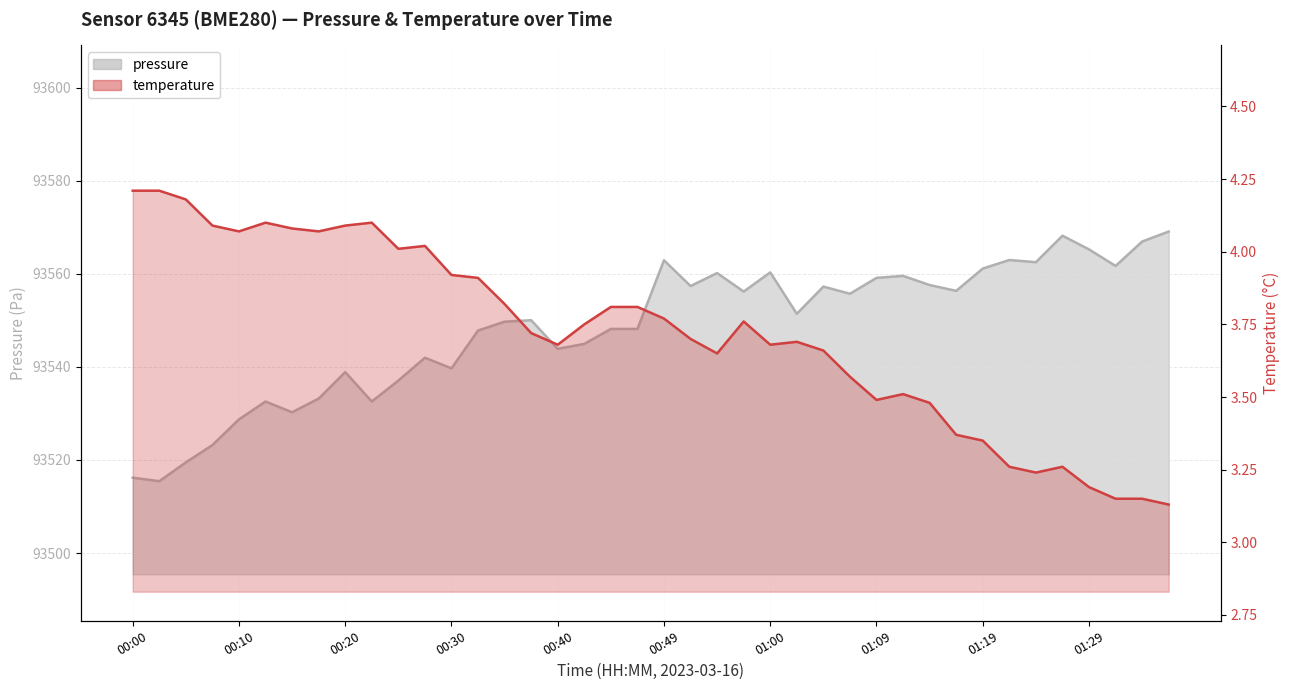

What are all the series names shown in the legend?

pressure, temperature